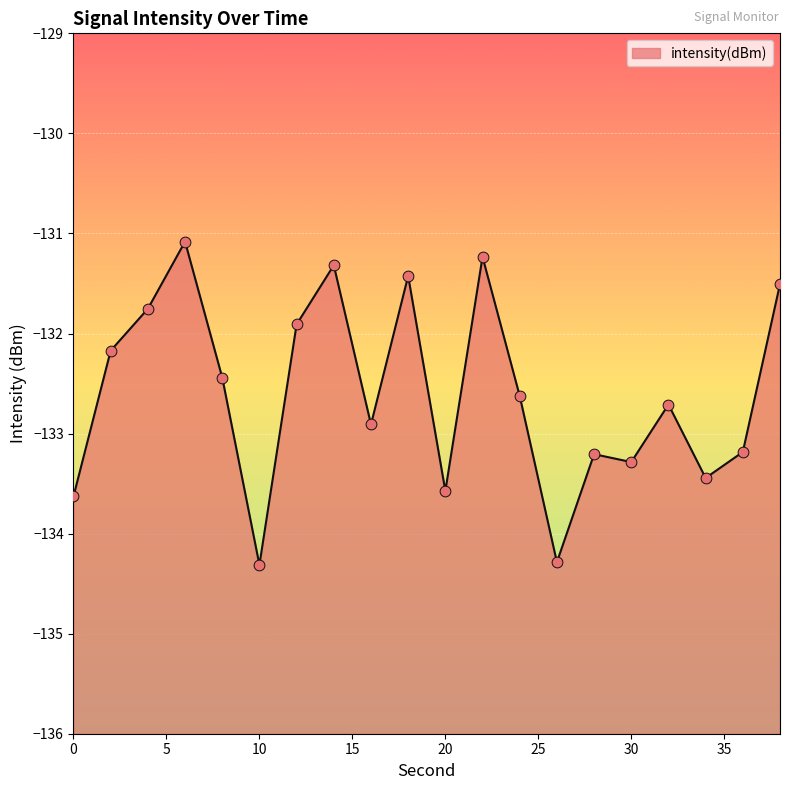

What is the change in value from 26 to 32?

+1.6